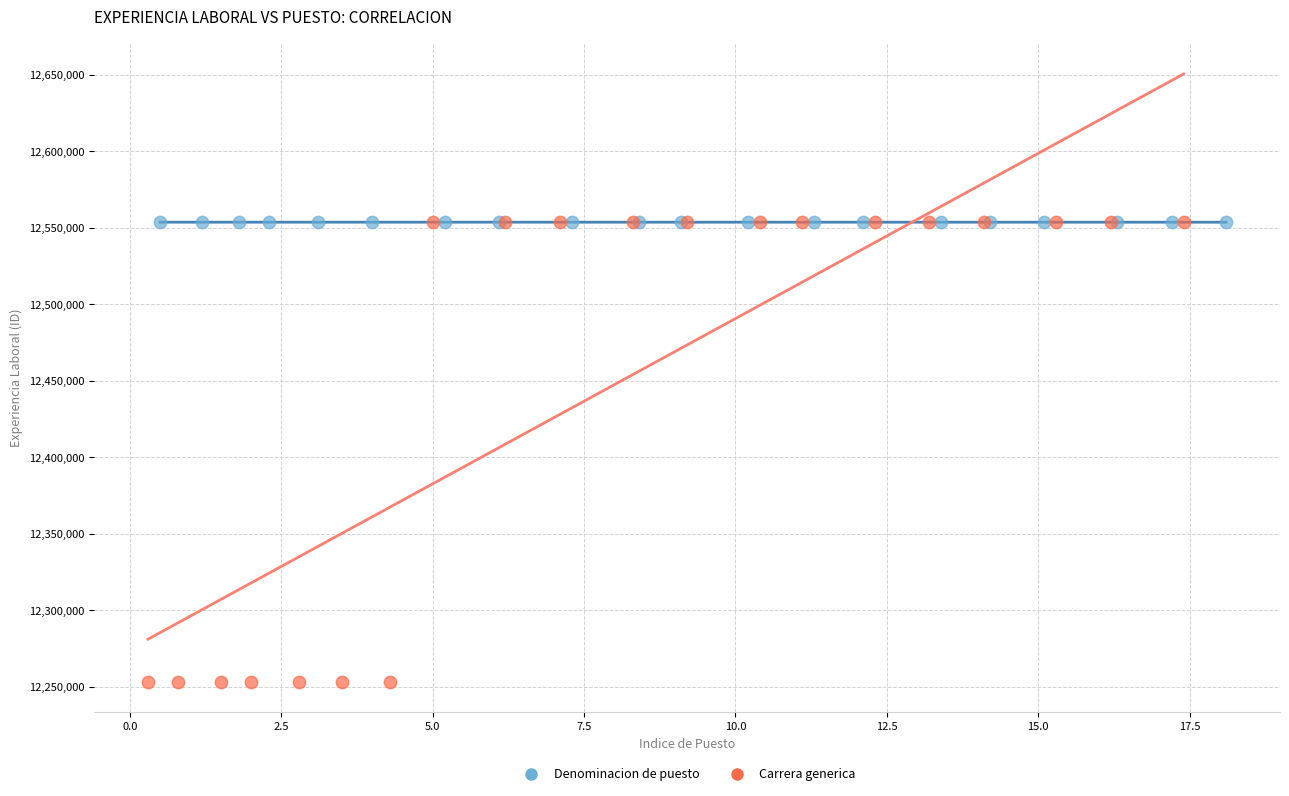

Which series contains the lowest Y value?

Carrera generica